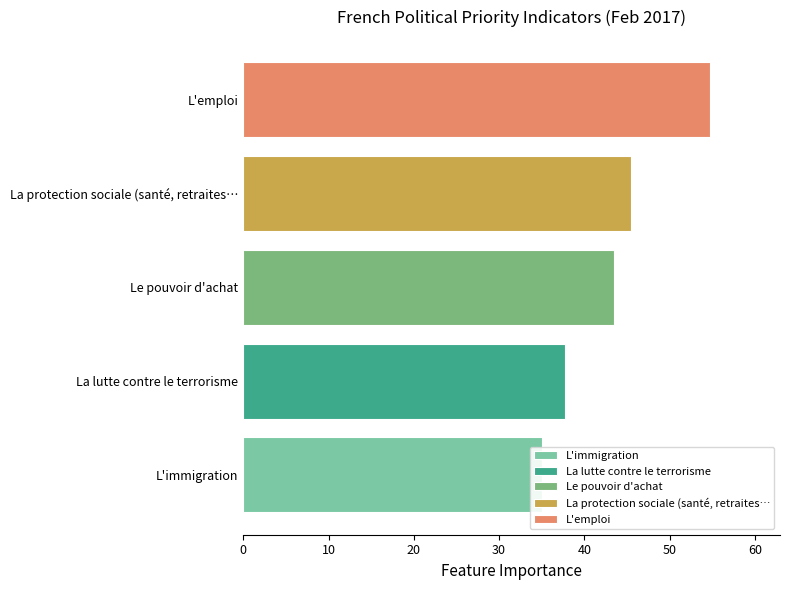

Are the bars horizontal?

Yes